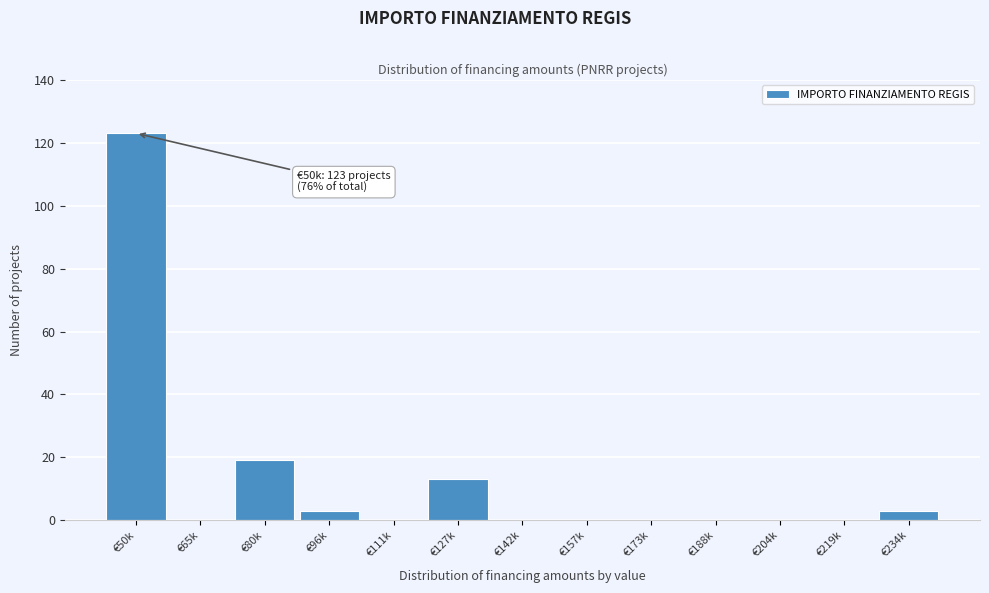

Reading right to left, list all the values displayed in this chart.

€234k=3	€219k=0	€204k=0	€188k=0	€173k=0	€157k=0	€142k=0	€127k=13	€111k=0	€96k=3	€80k=19	€65k=0	€50k=123